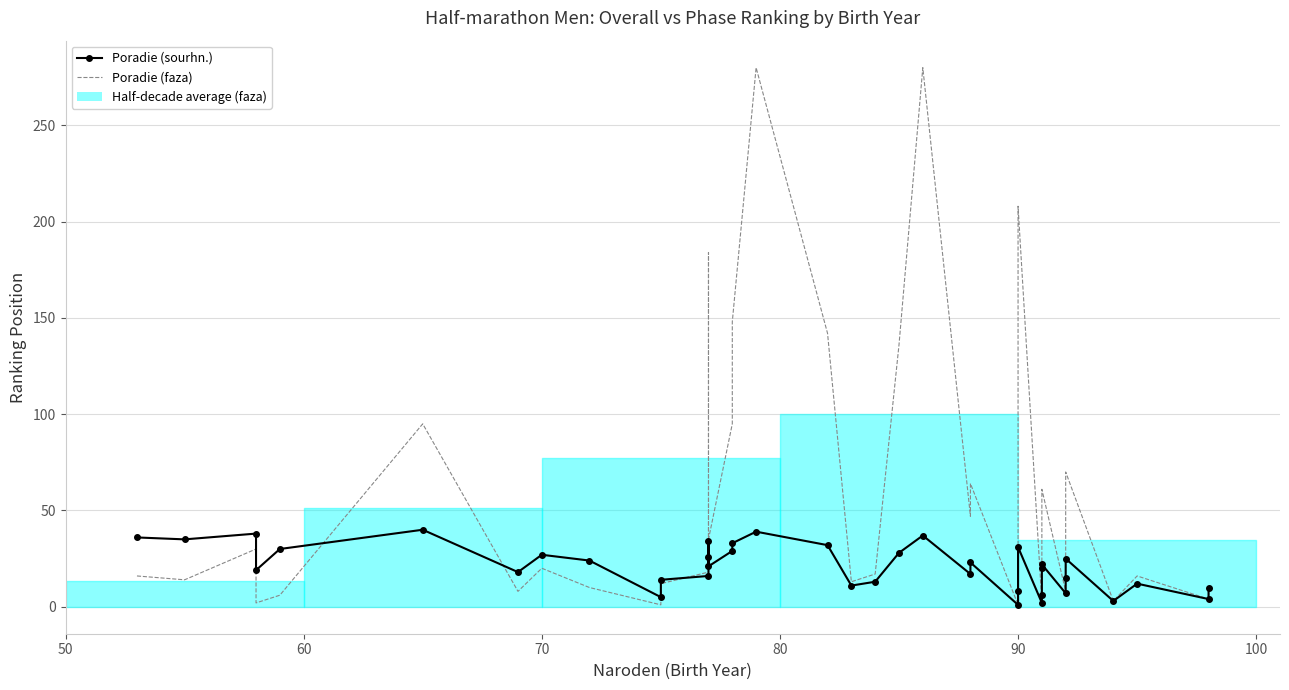

Which series has the largest total across all categories?

Poradie (faza)